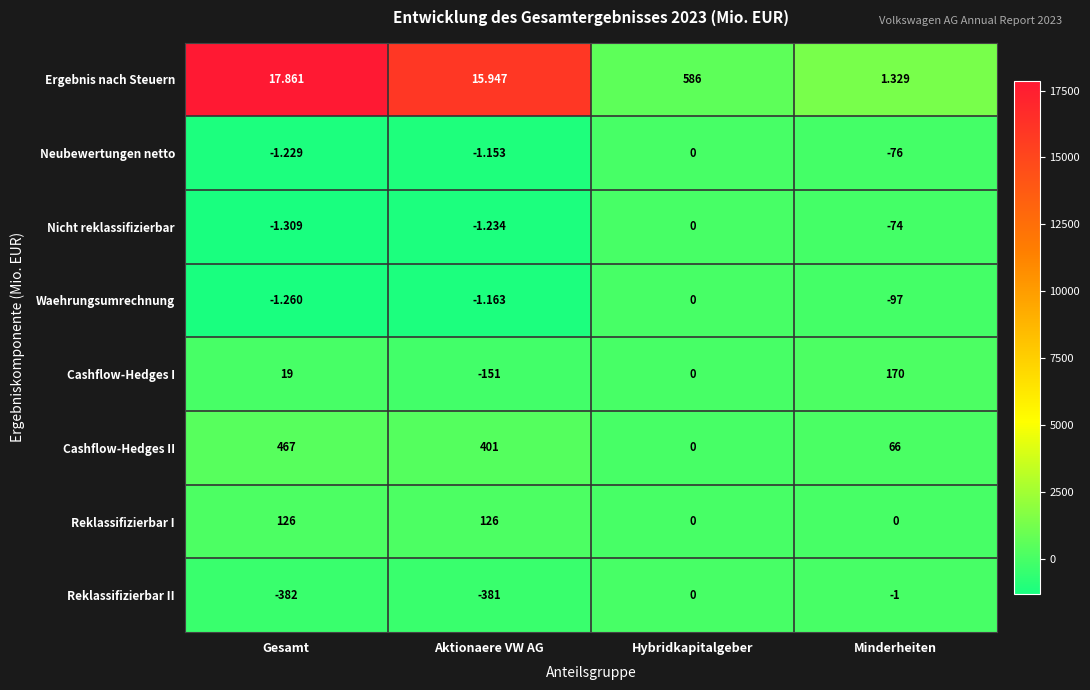

Which category has the lowest value in the Ergebnis nach Steuern series?

Minderheiten